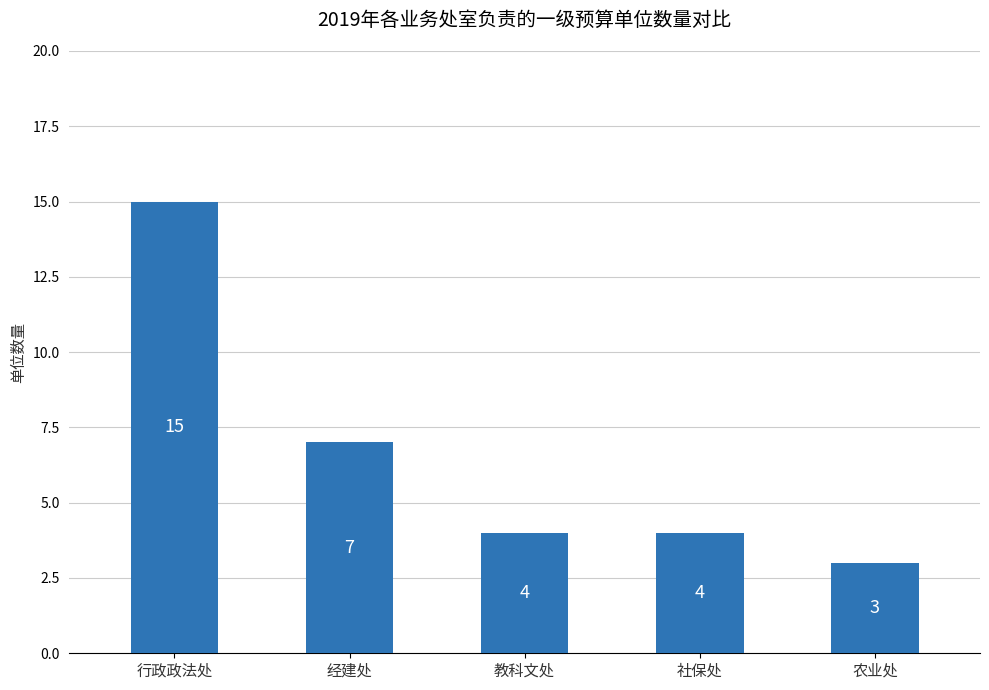

What is the greatest value displayed?

15